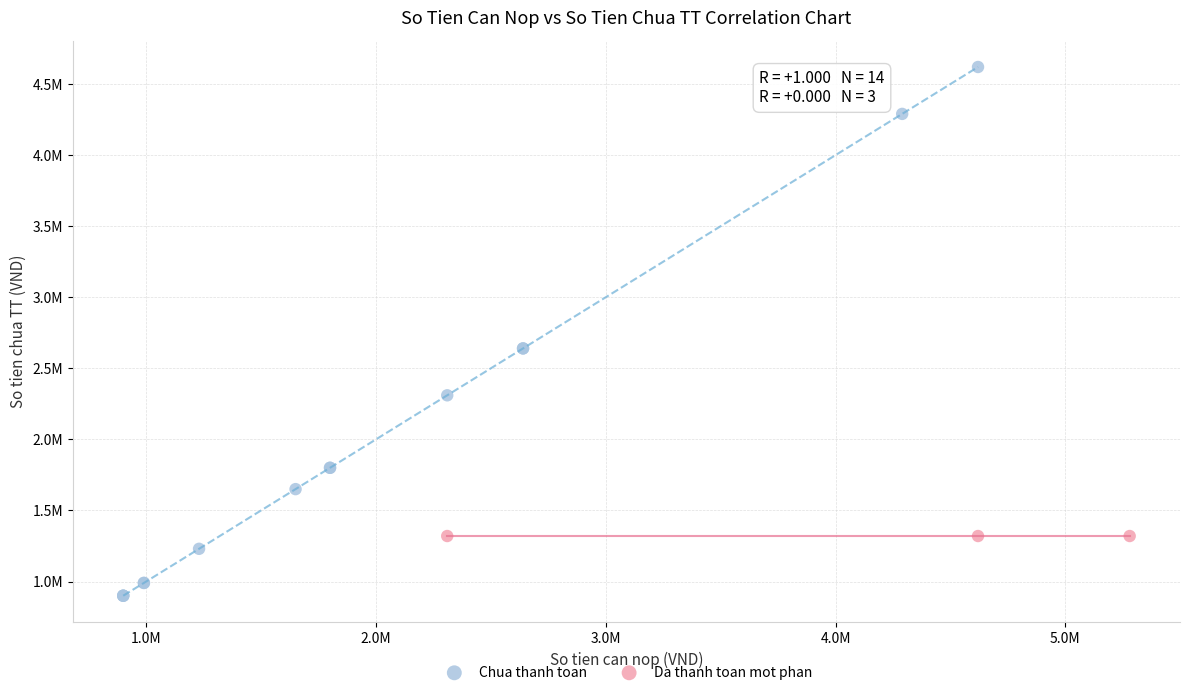

What are all the series names shown in the legend?

Chua thanh toan, Da thanh toan mot phan